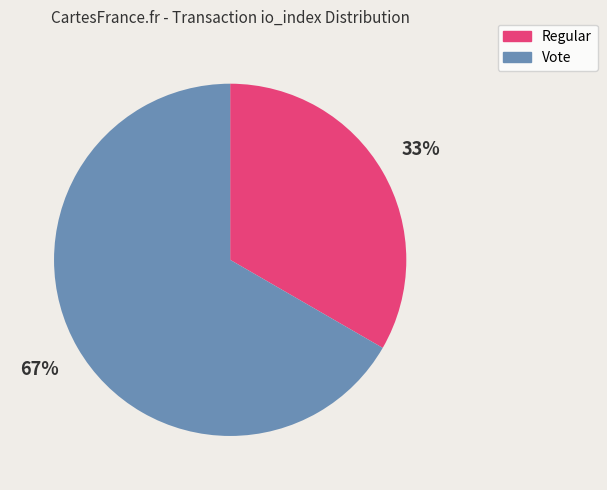

True or false: Vote accounts for 67% of the total.

True